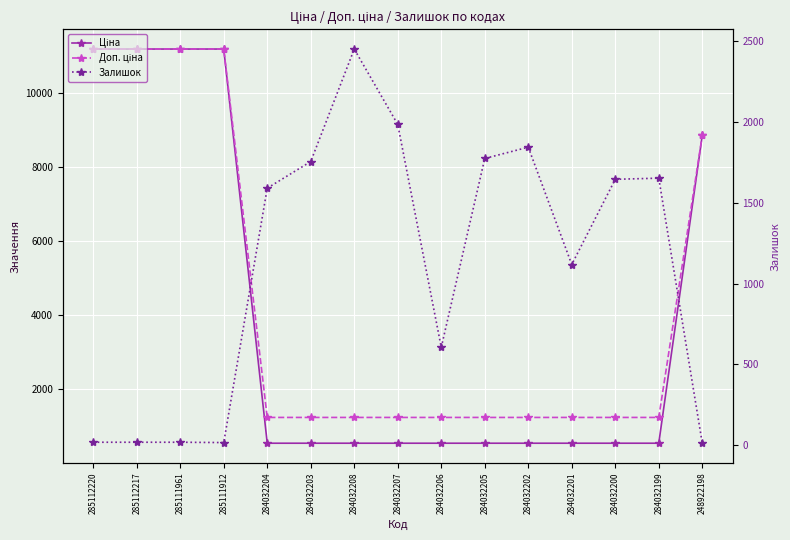

Reading left to right, extract all data points from this chart.

Ціна: 11188.2	11188.2	11188.2	11188.2	539.0	539.0	539.0	539.0	539.0	539.0	539.0	539.0	539.0	539.0	8856.7
Доп. ціна: 11188.2	11188.2	11188.2	11188.2	1235.4	1235.4	1235.4	1235.4	1235.4	1235.4	1235.4	1235.4	1235.4	1235.4	8856.7
Залишок: 17.0	17.0	17.0	15.0	1591.0	1756.0	2453.0	1986.0	605.0	1775.0	1845.0	1118.0	1646.0	1653.0	11.0